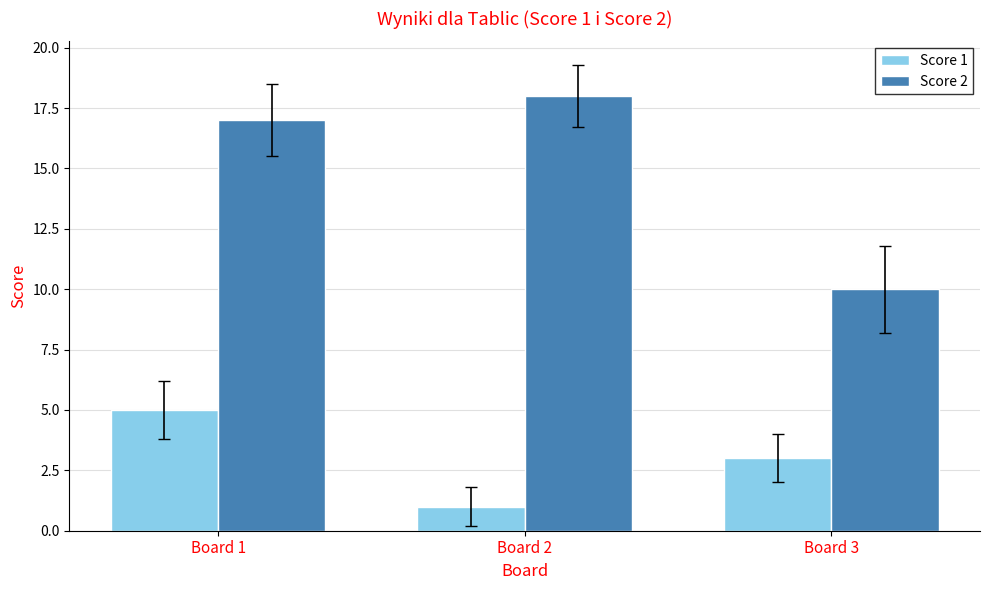

What are all the series names shown in the legend?

Score 1, Score 2